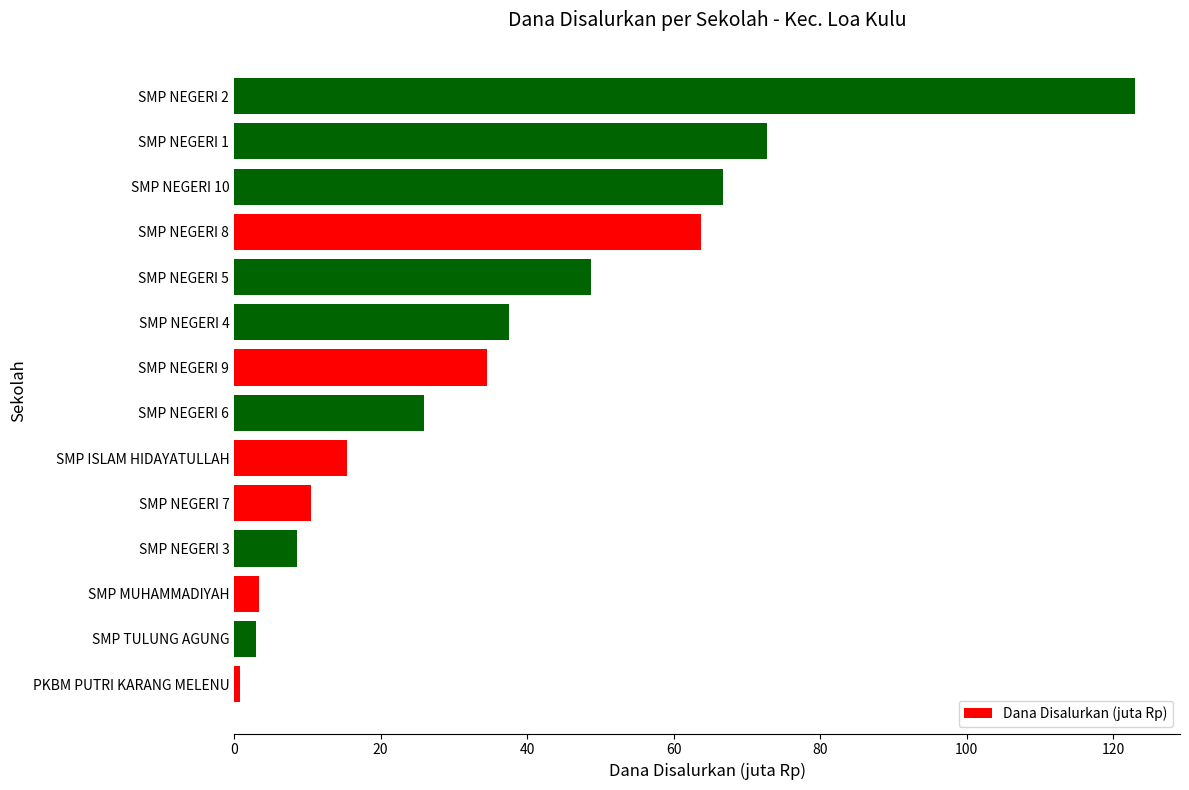

What is the greatest value displayed?

123.0